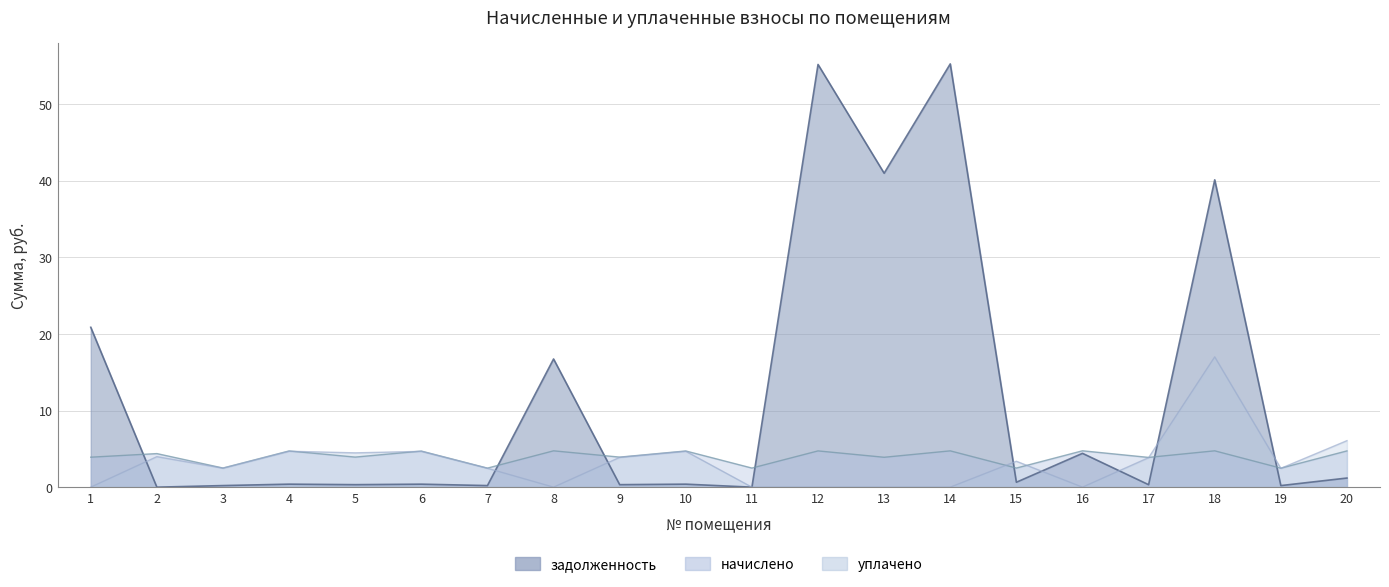

List the series in order of their peak value, lowest first.

начислено, уплачено, задолженность